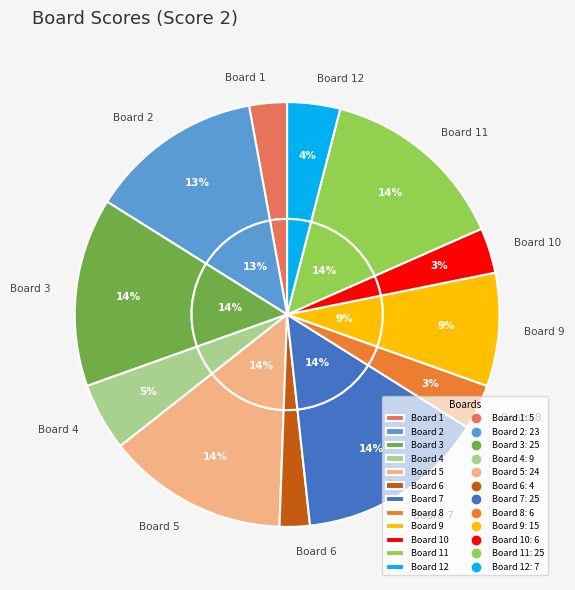

How many slices are in this pie chart?

12